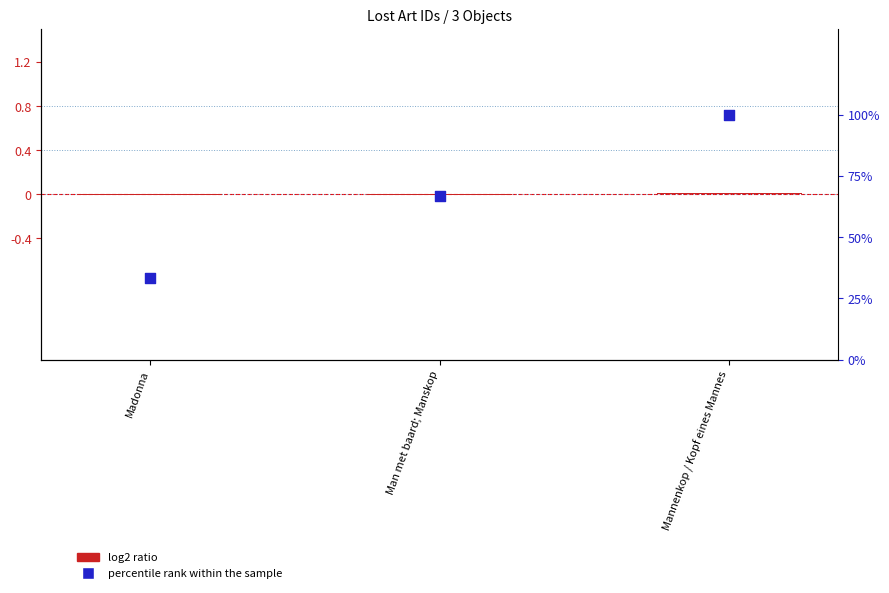

Is the value of percentile rank within the sample at Mannenkop / Kopf eines Mannes greater than the value of log2 ratio at Mannenkop / Kopf eines Mannes?

Yes